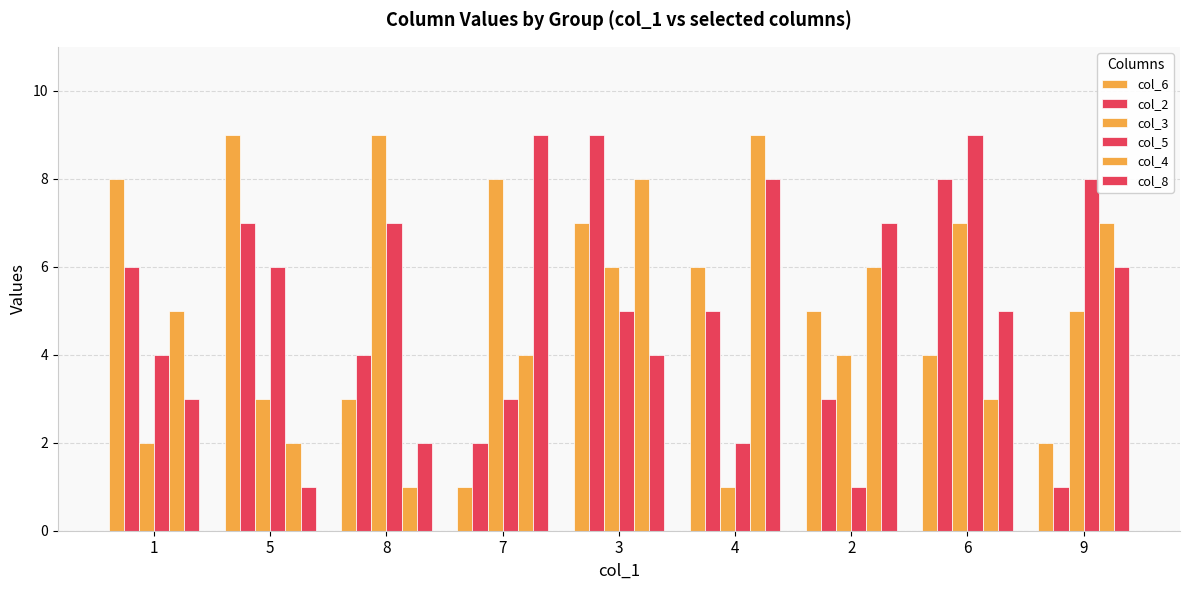

Where is col_8 nearest to the value 5?

6